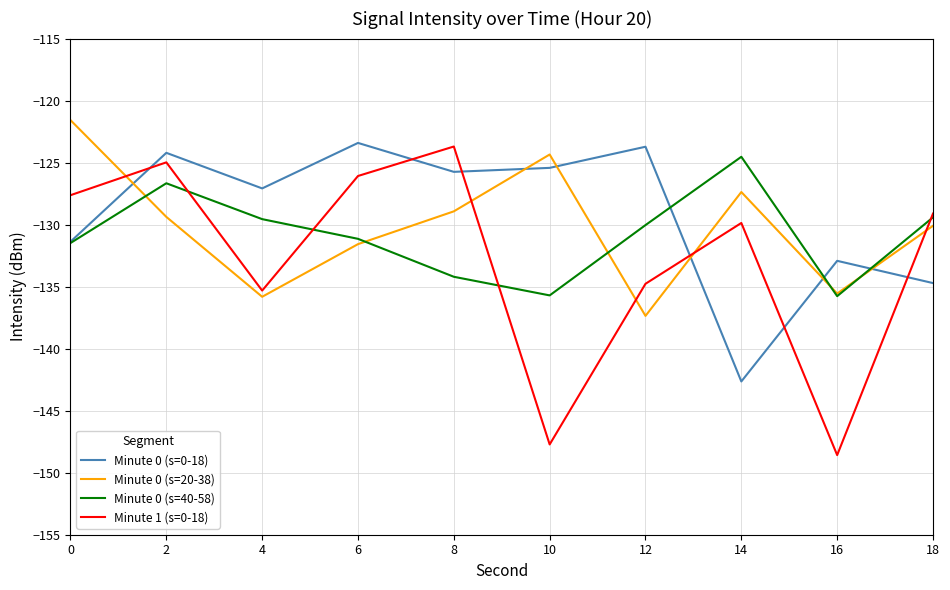

How many lines are shown in the chart?

4